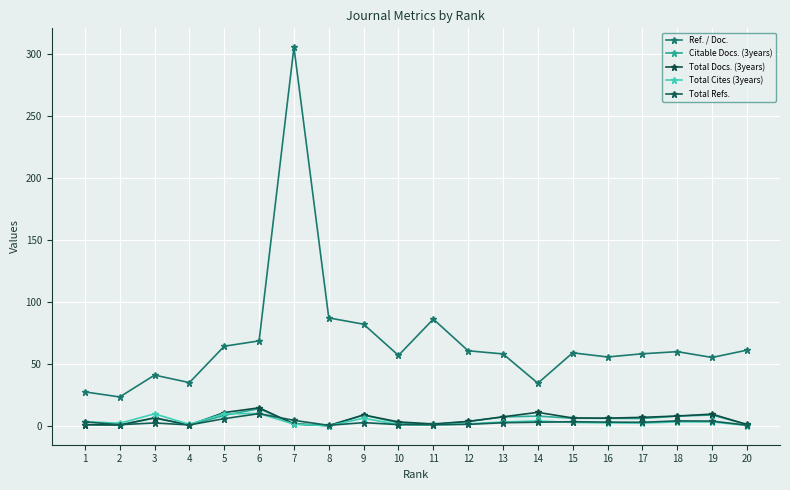

Does the chart have visible grid lines?

Yes